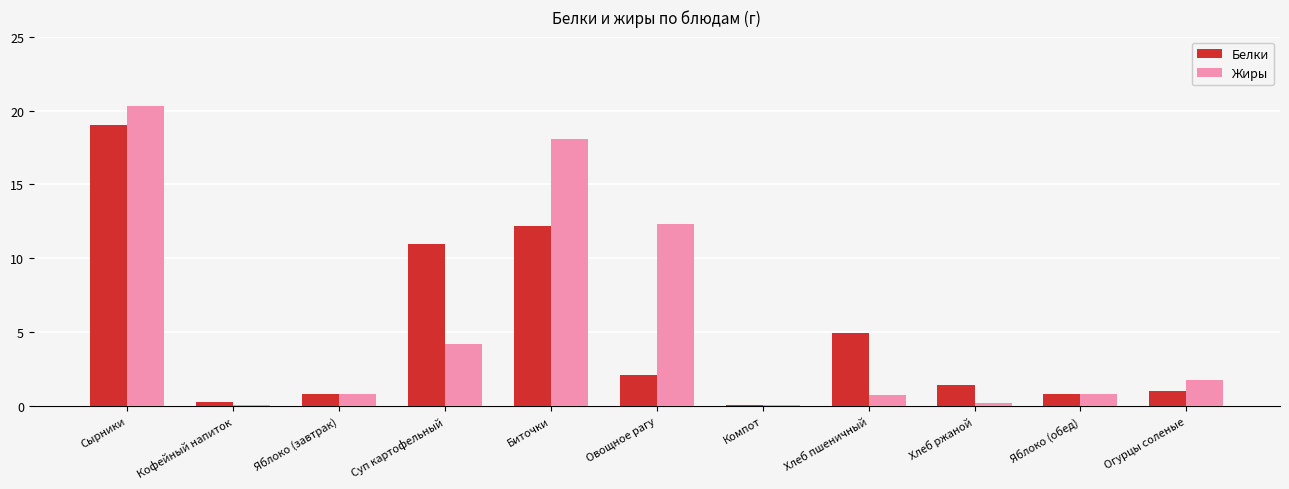

Reading left to right, transcribe all the data shown in this chart.

Белки: Сырники=19.0	Кофейный напиток=0.3	Яблоко (завтрак)=0.8	Суп картофельный=10.9	Биточки=12.2	Овощное рагу=2.1	Компот=0.1	Хлеб пшеничный=5.0	Хлеб ржаной=1.4	Яблоко (обед)=0.8	Огурцы соленые=1.0
Жиры: Сырники=20.3	Кофейный напиток=0.1	Яблоко (завтрак)=0.8	Суп картофельный=4.2	Биточки=18.1	Овощное рагу=12.3	Компот=0.1	Хлеб пшеничный=0.8	Хлеб ржаной=0.2	Яблоко (обед)=0.8	Огурцы соленые=1.8